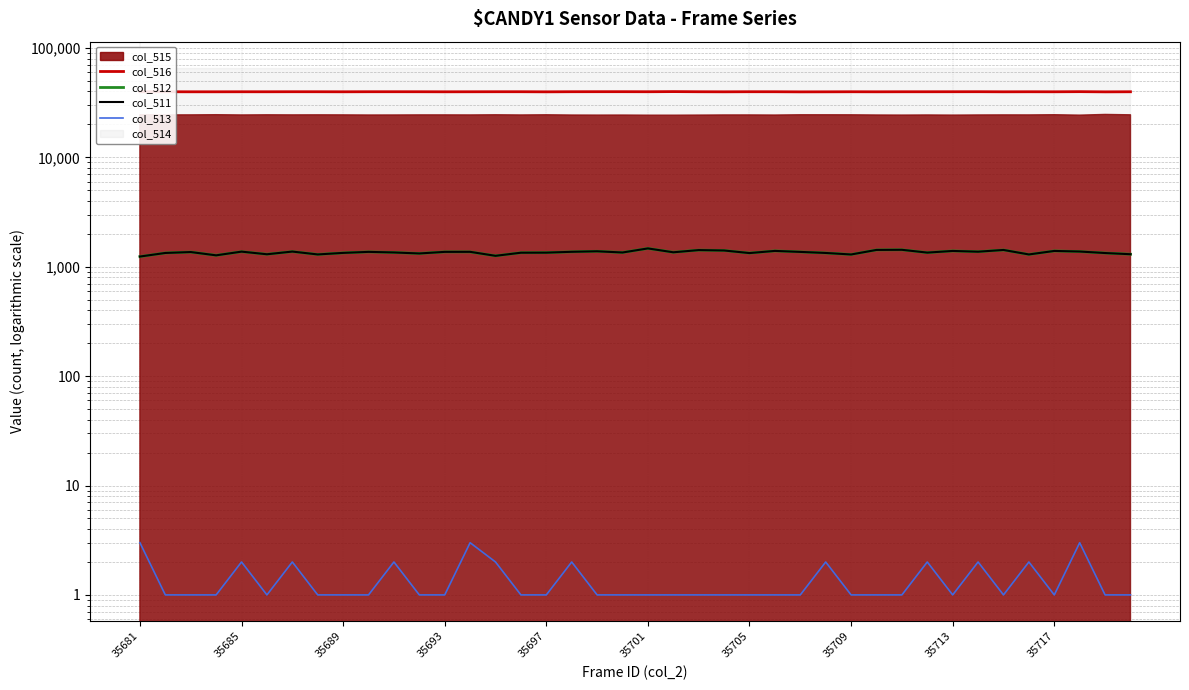

Is it true that col_516 equals 39777 at 14?

True